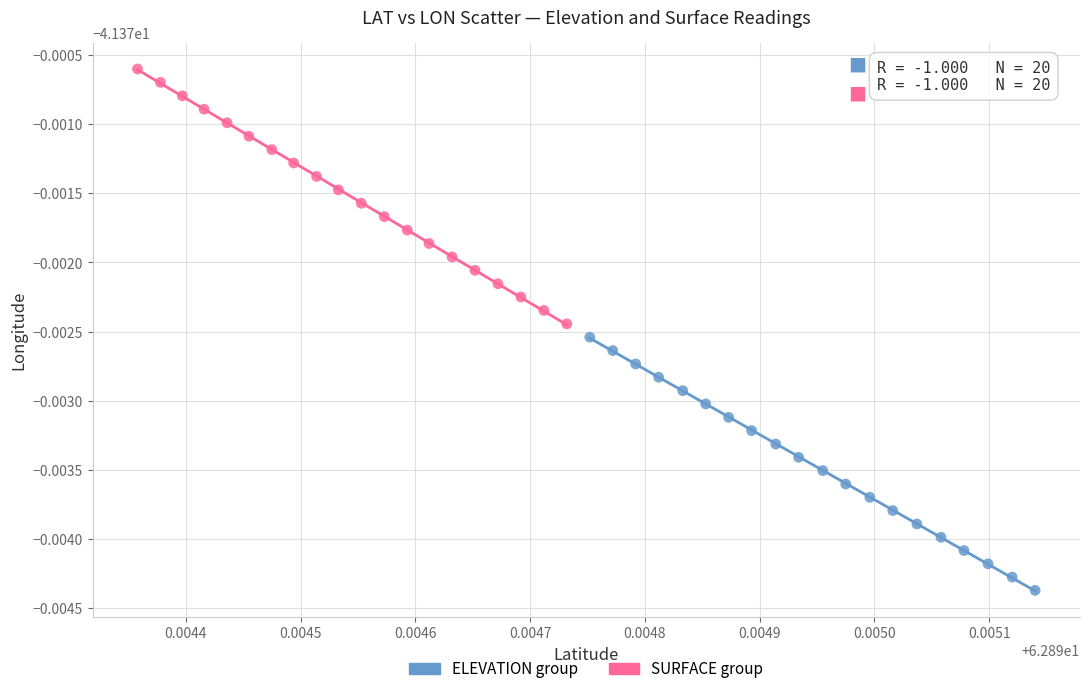

Which series has the widest spread of Y values?

SURFACE group